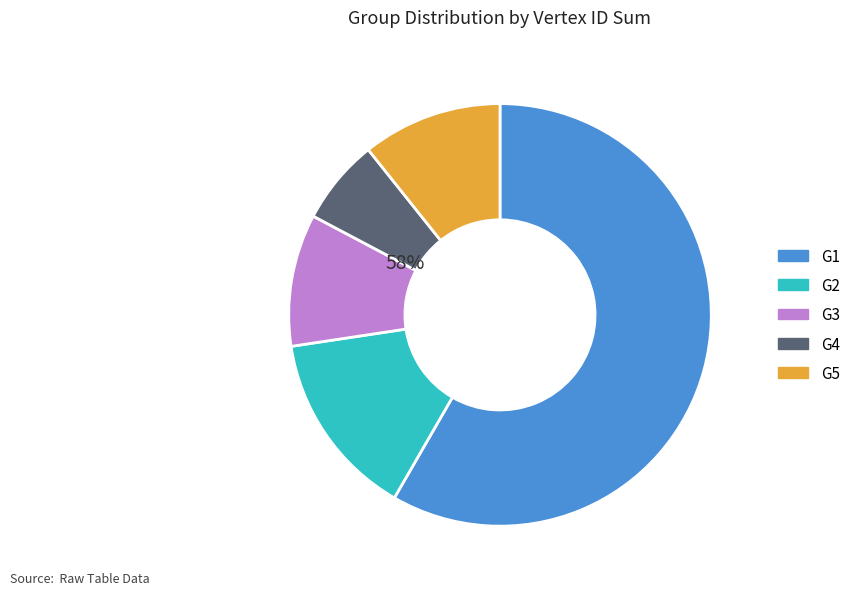

What percentage is the G2 slice, to the nearest percent?

14%